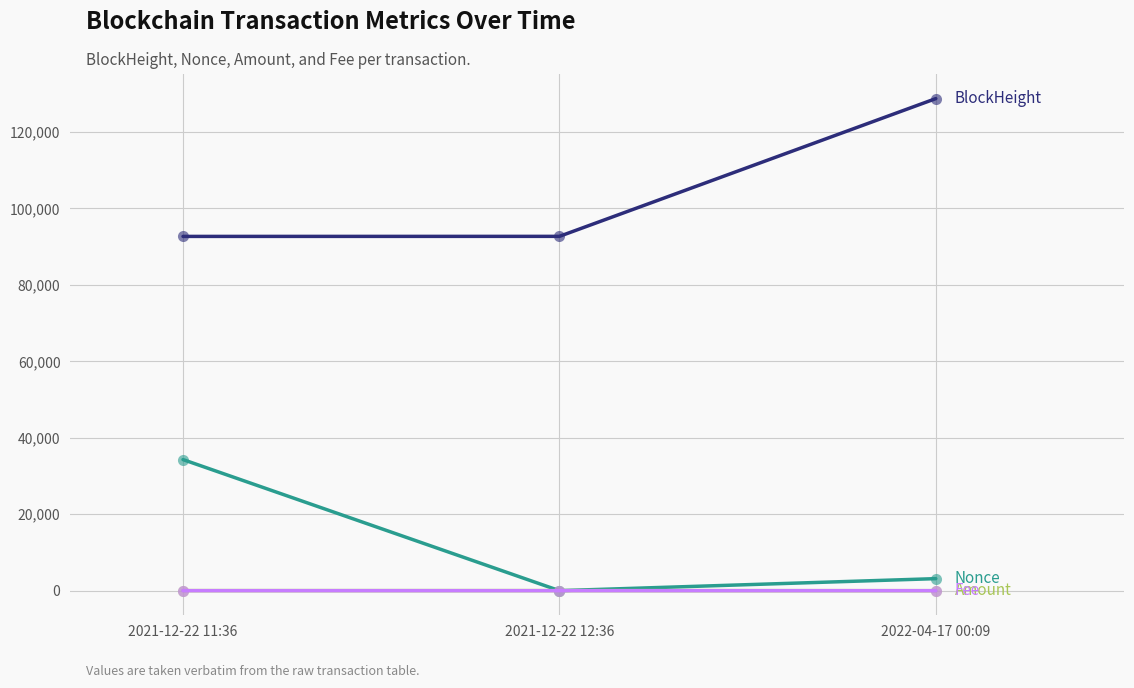

Which category has the highest value across all series?

2022-04-17 00:09